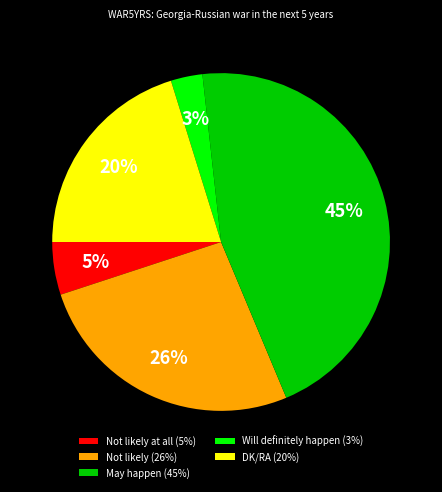

Is there a majority slice in this chart?

No